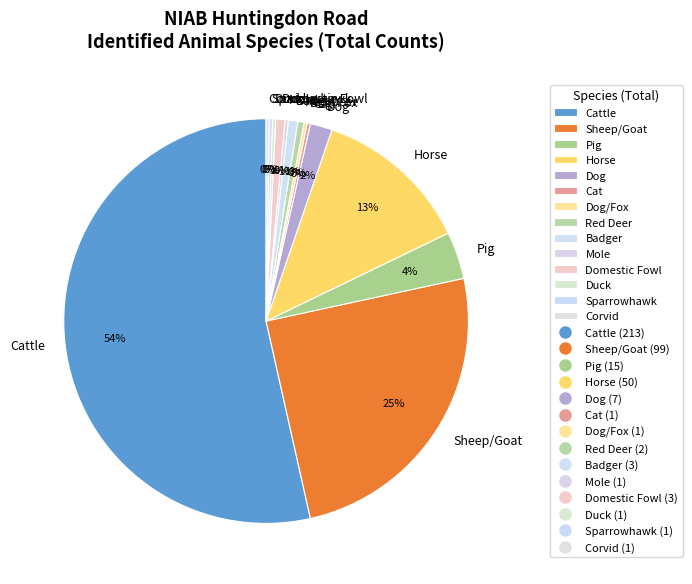

Approximately how many times larger is the value at Domestic Fowl compared to Badger?

1.0